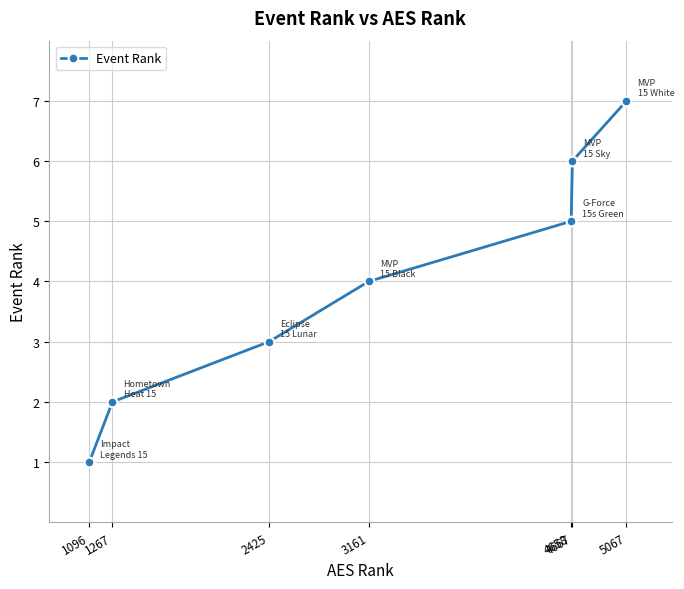

True or false: the data has more than 1 interior local peaks.

False